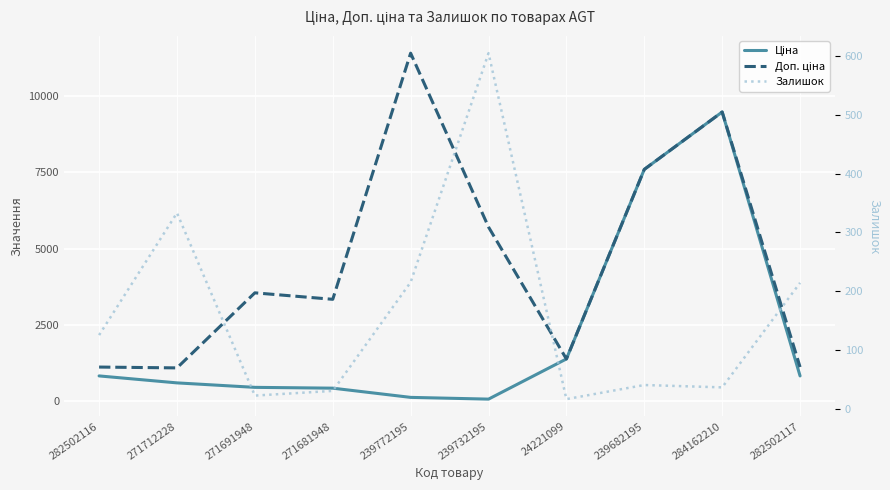

Count the number of categories in the chart.

10